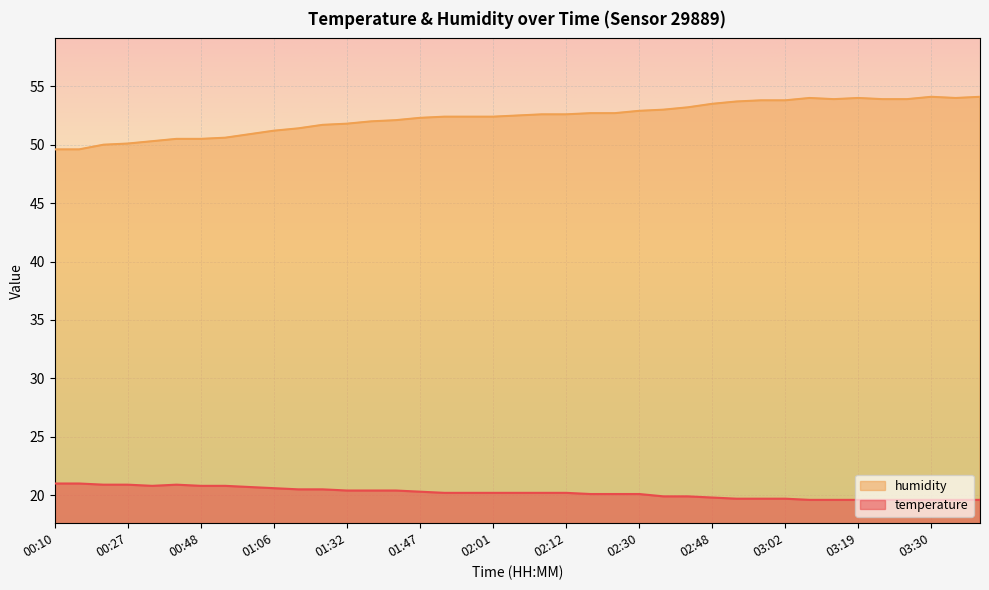

True or false: humidity has more than 1 points higher than both neighbors.

True